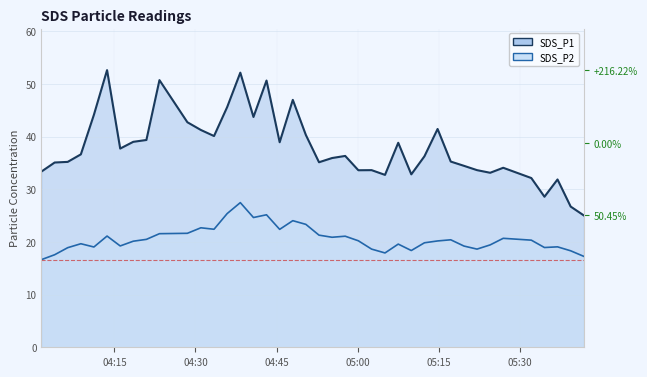

Reading left to right, list all the values displayed in this chart.

SDS_P1: 33.4	35.1	35.2	36.6	44.2	52.6	37.8	39.0	39.4	50.8	42.8	41.3	40.1	45.6	52.2	43.8	50.7	39.0	47.0	40.3	35.1	36.0	36.4	33.6	33.6	32.8	38.9	32.9	36.3	41.5	35.3	34.5	33.6	33.1	34.1	32.1	28.6	31.9	26.7	25.1
SDS_P2: 16.6	17.6	18.9	19.7	19.1	21.1	19.2	20.1	20.5	21.6	21.6	22.7	22.4	25.4	27.5	24.6	25.2	22.4	24.1	23.4	21.3	20.9	21.1	20.2	18.6	17.9	19.6	18.4	19.9	20.2	20.4	19.2	18.6	19.4	20.7	20.4	18.9	19.1	18.3	17.3